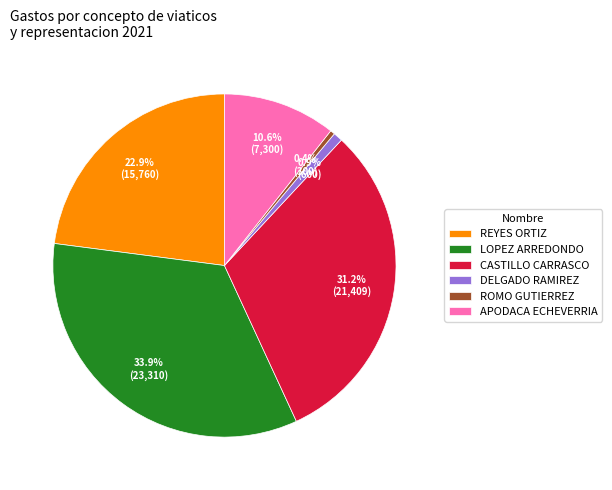

Which category has the biggest portion of the pie?

LOPEZ ARREDONDO